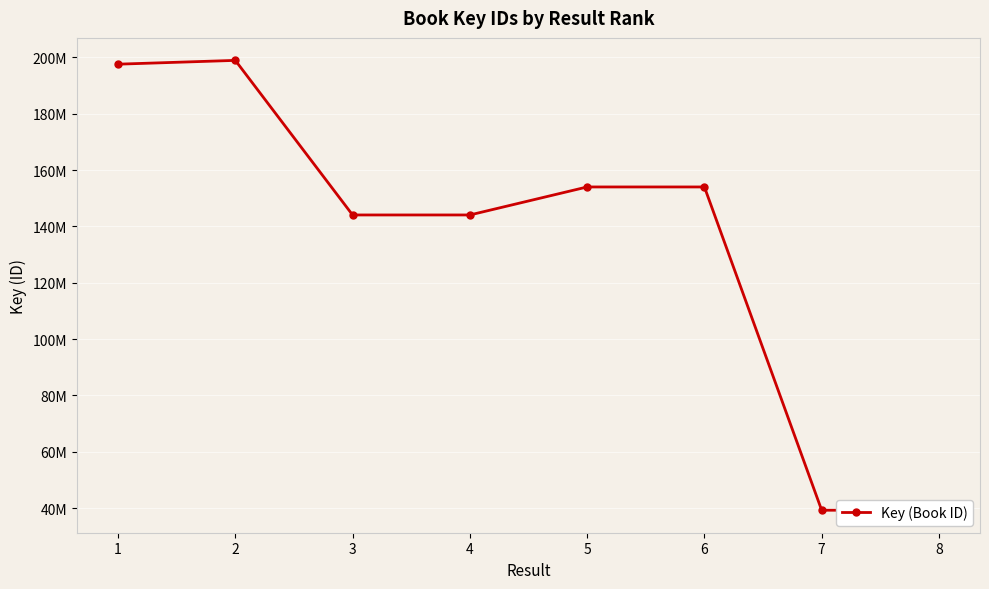

Reading left to right, what are all the values shown in this chart?

197584953	198933727	144048646	144047408	153992564	153992004	39213897	39213657